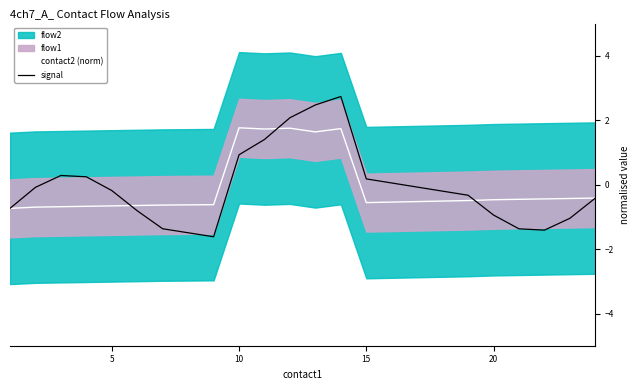

The signal series shows -0.1 at 20. True or false?

False